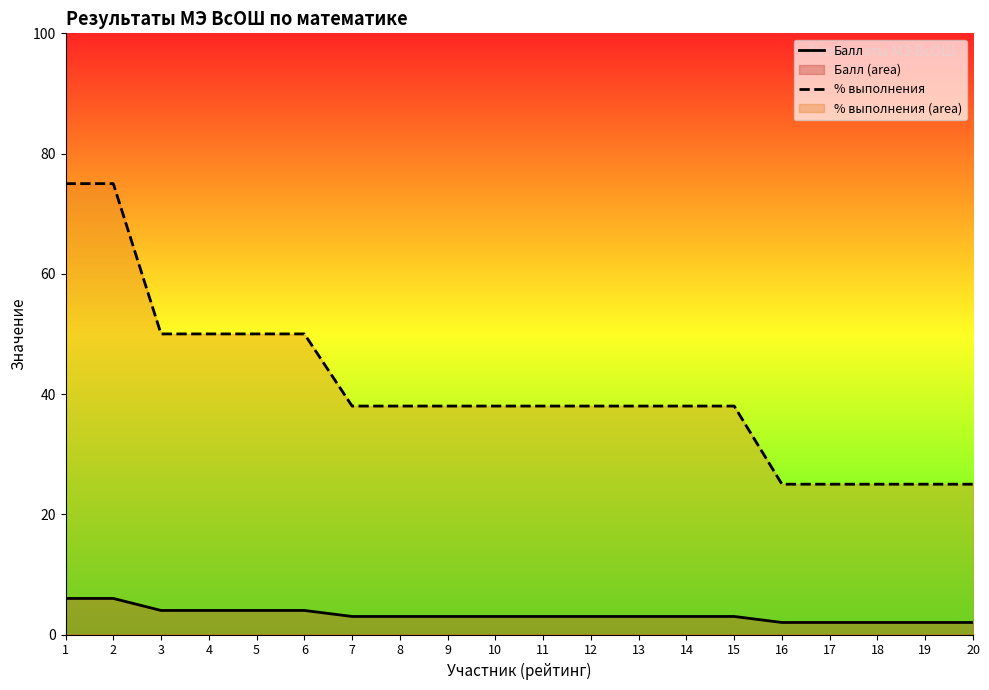

Reading left to right, extract all data points from this chart.

Балл: 6	6	4	4	4	4	3	3	3	3	3	3	3	3	3	2	2	2	2	2
% выполнения: 75	75	50	50	50	50	38	38	38	38	38	38	38	38	38	25	25	25	25	25